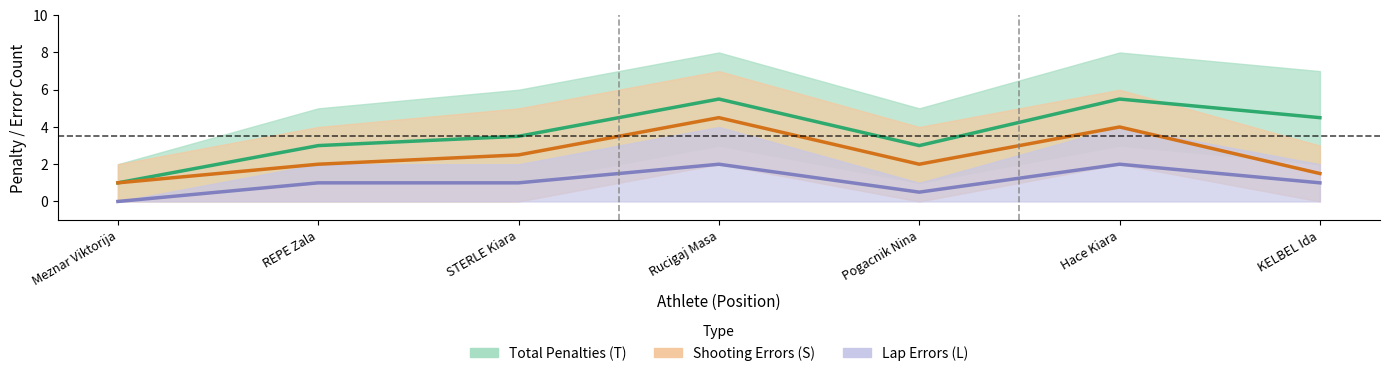

True or false: Total Penalties (T) and Lap Errors (L) intersect in this chart.

False